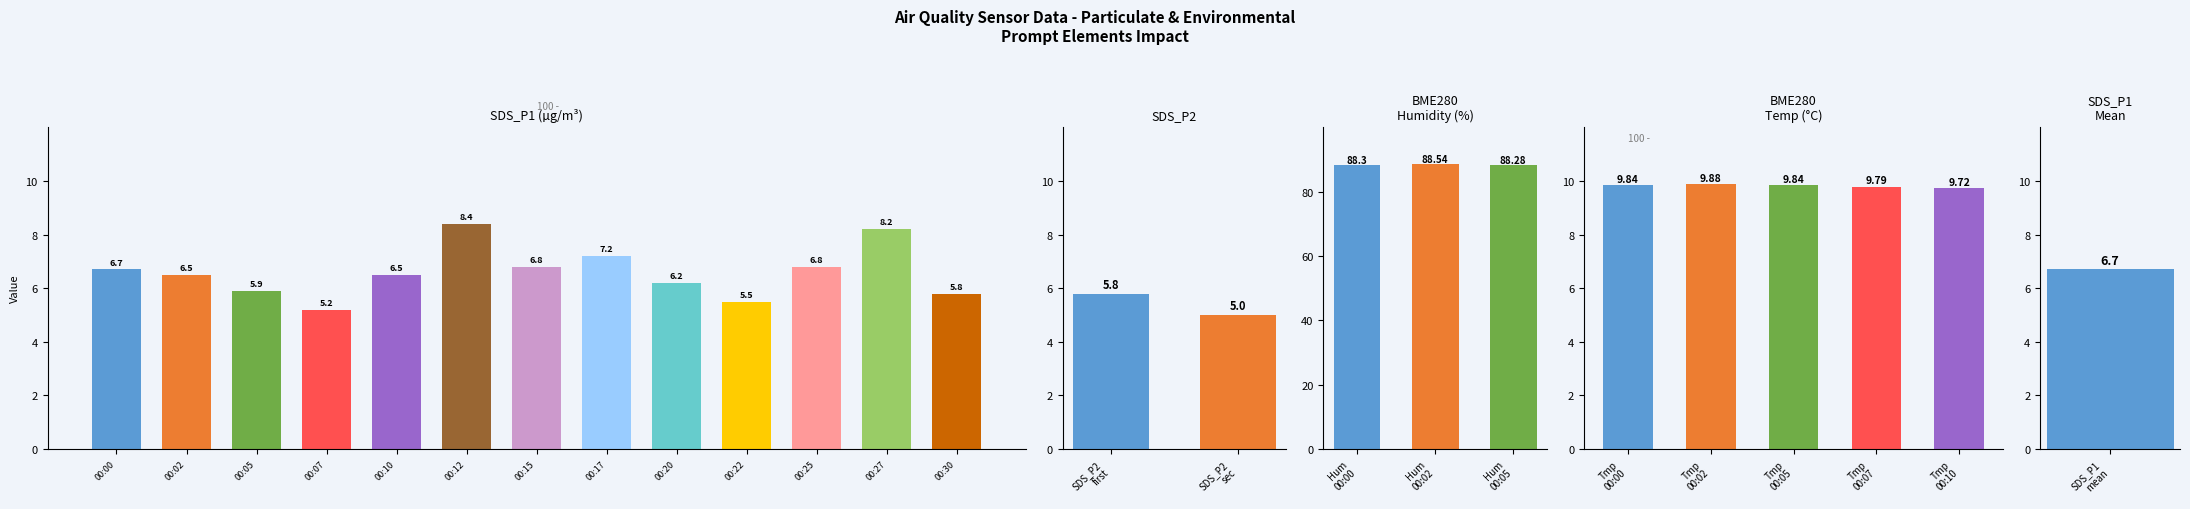

Which series has the largest total across all categories?

BME280_humidity